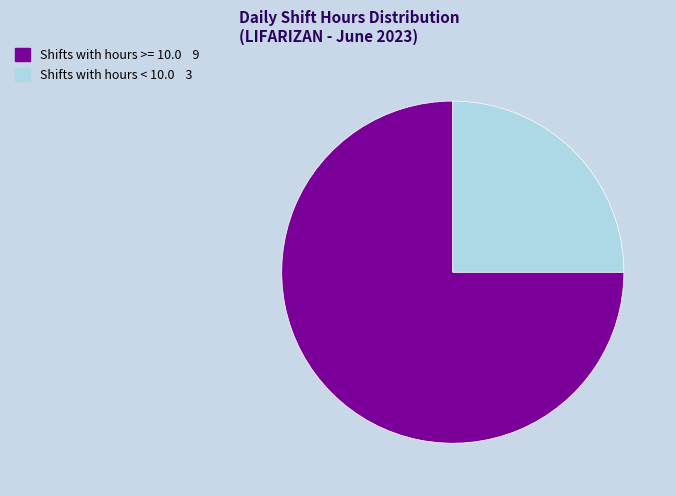

How many segments does this pie chart have?

2